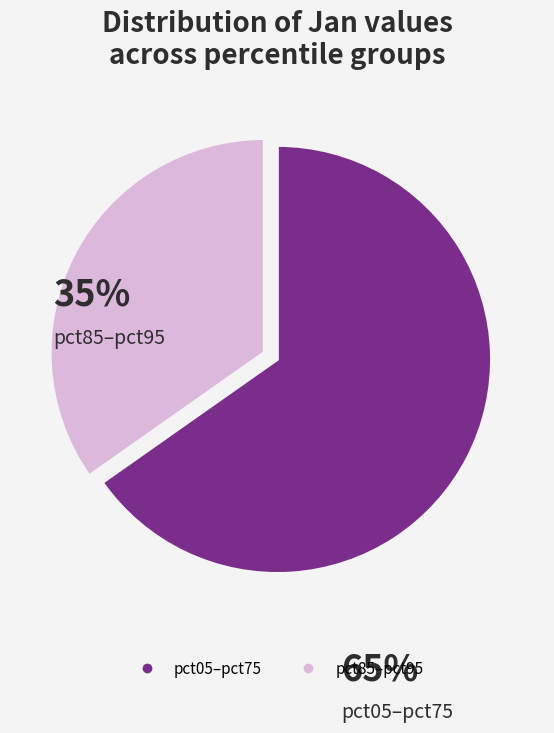

Is there a majority slice in this chart?

Yes